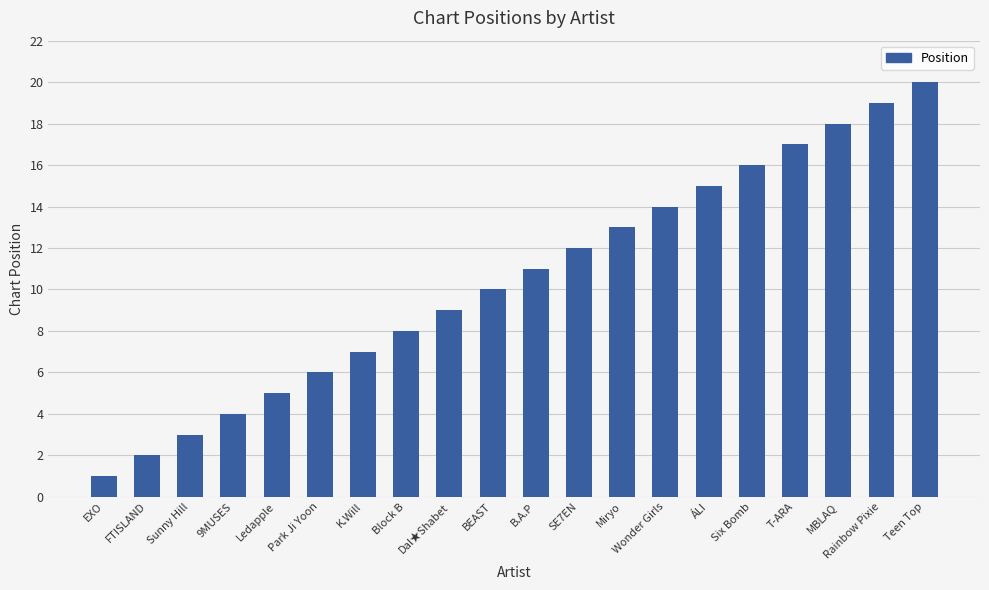

What is the label of the 10th bar from the left?

BEAST